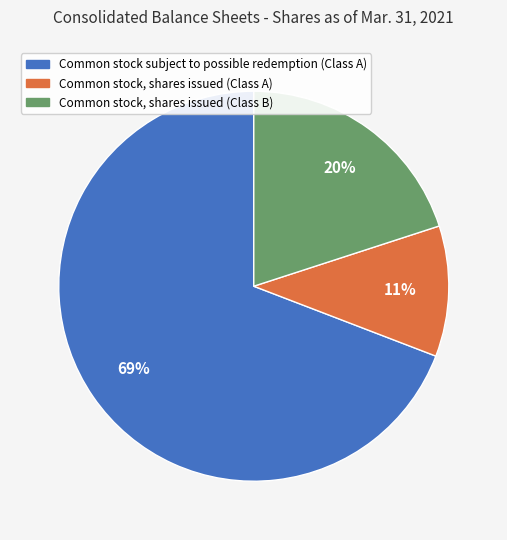

Approximately how many times larger is the value at Common stock subject to possible redemption (Class A) compared to Common stock, shares issued (Class B)?

3.5